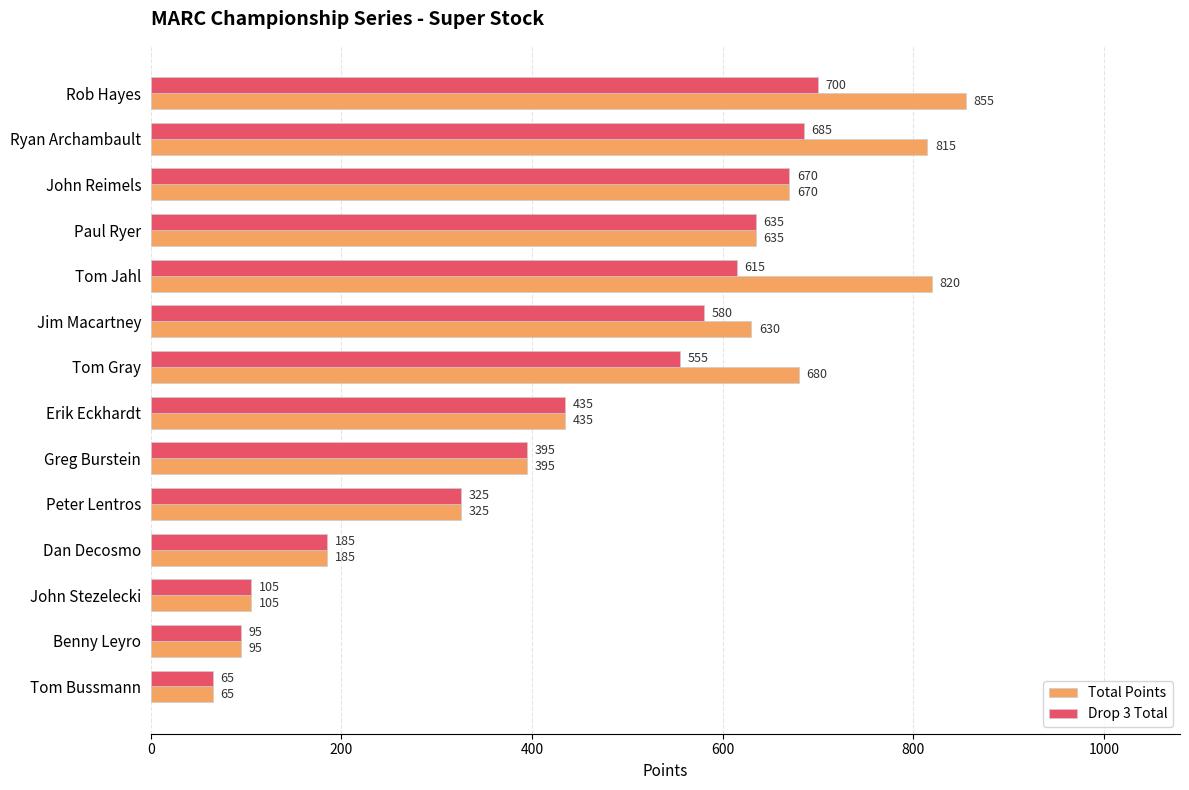

How many series are shown in this chart?

2